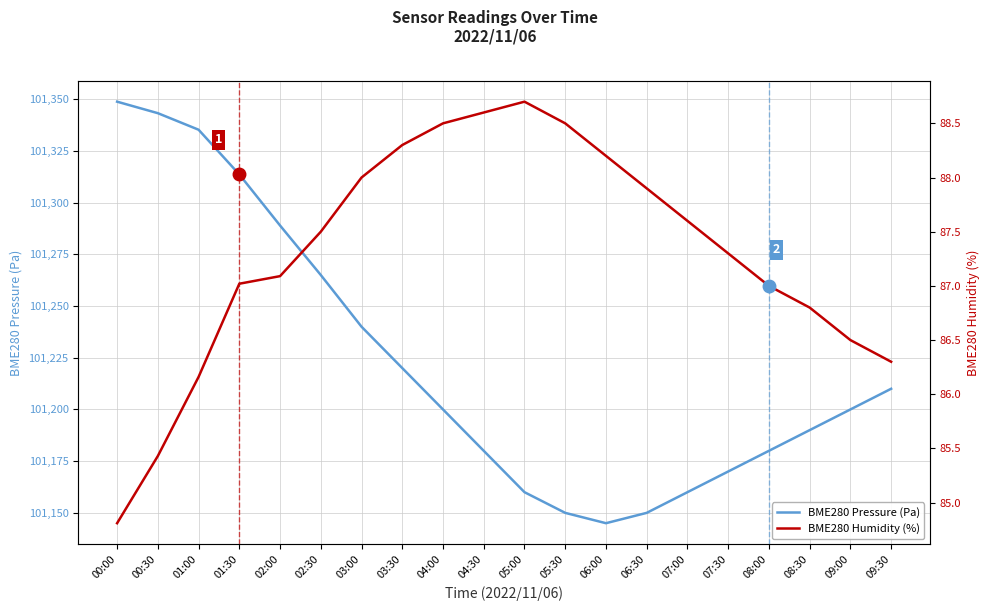

At which category is the sum across all series the highest?

00:00